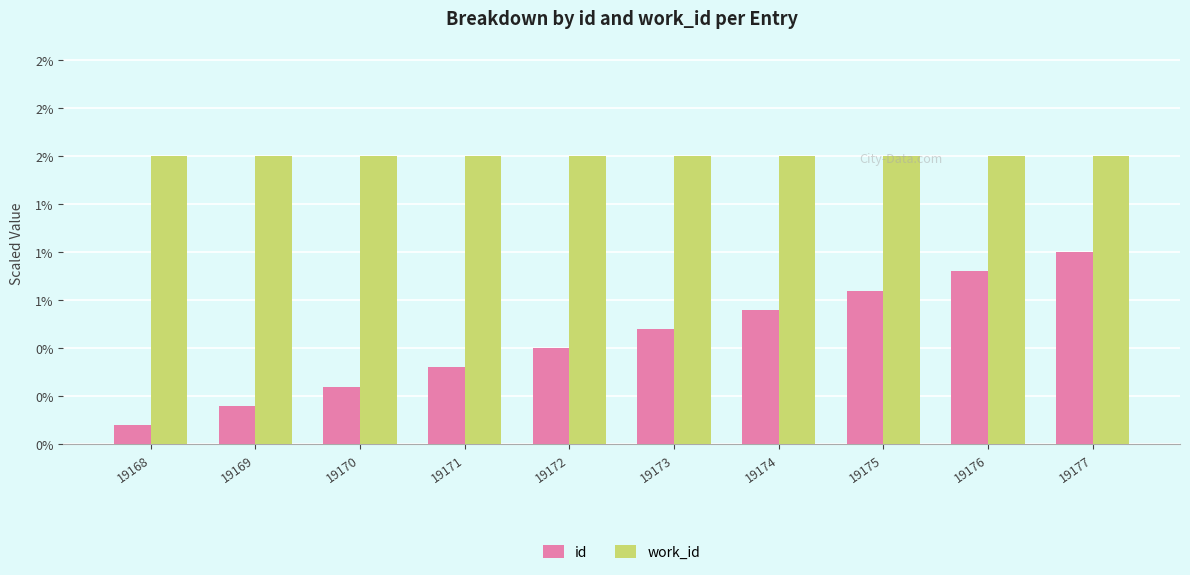

Does the chart contain stacked bars?

No